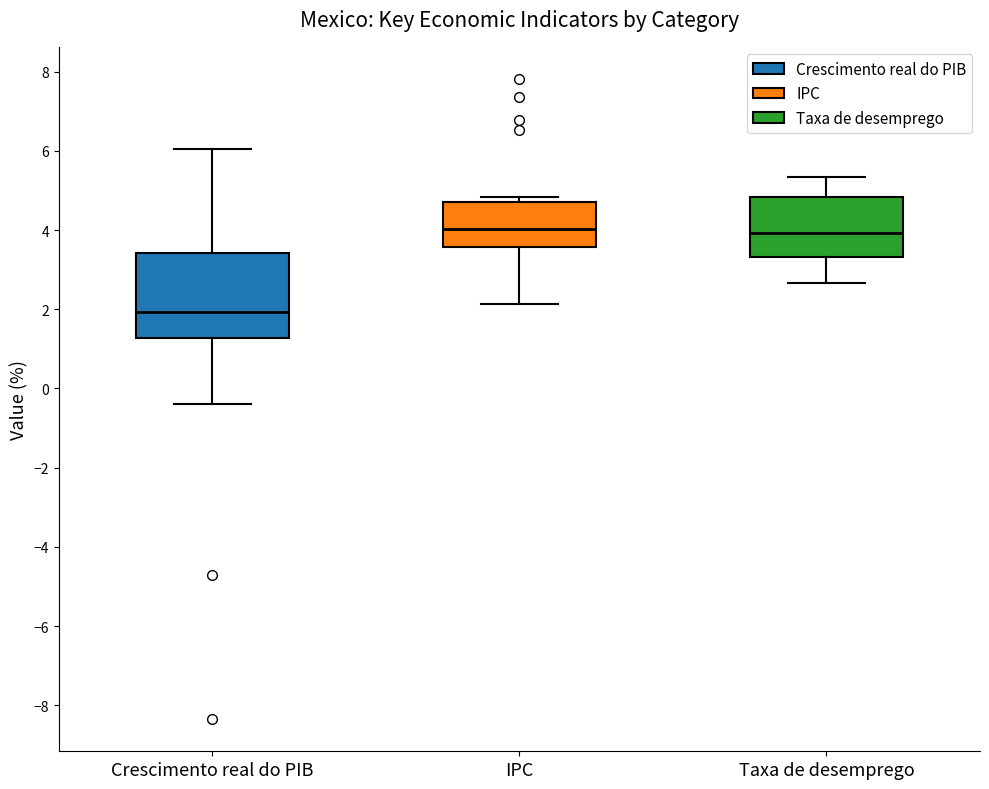

Which box has the lowest median line?

Crescimento real do PIB